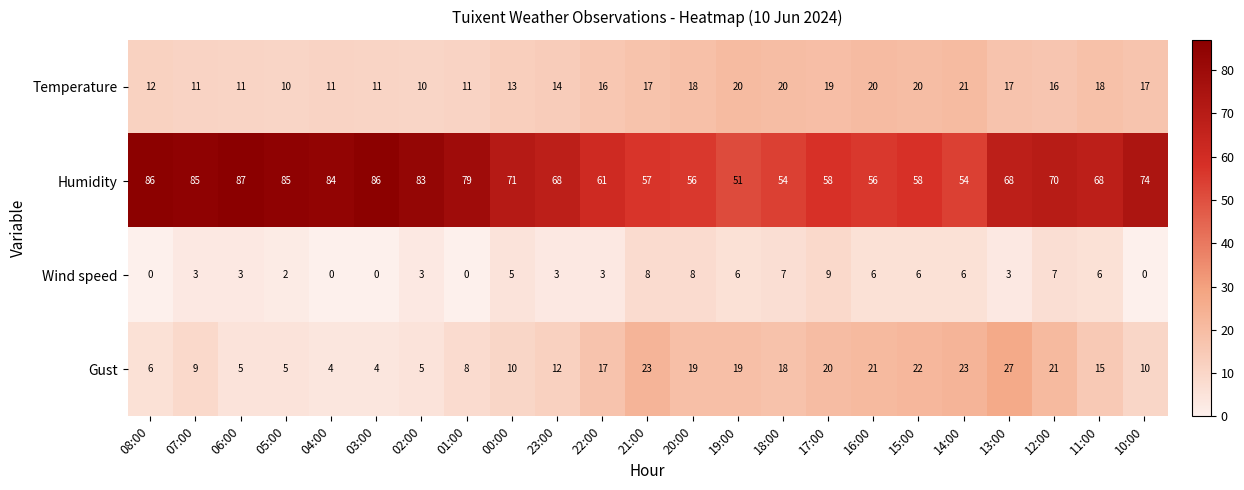

What is the difference between the second highest and minimum values in the Humidity series?

35